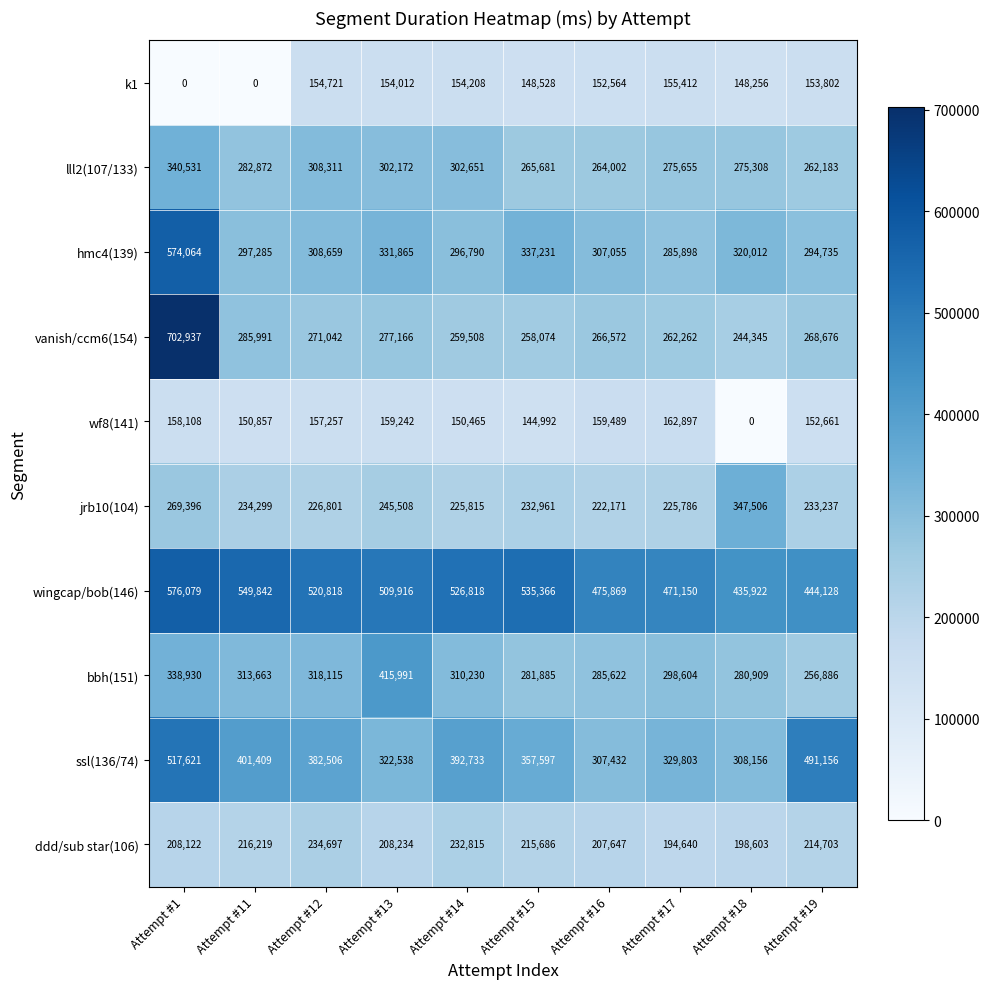

List the series in order of their peak value, highest first.

vanish/ccm6(154), wingcap/bob(146), hmc4(139), ssl(136/74), bbh(151), jrb10(104), lll2(107/133), ddd/sub star(106), wf8(141), k1